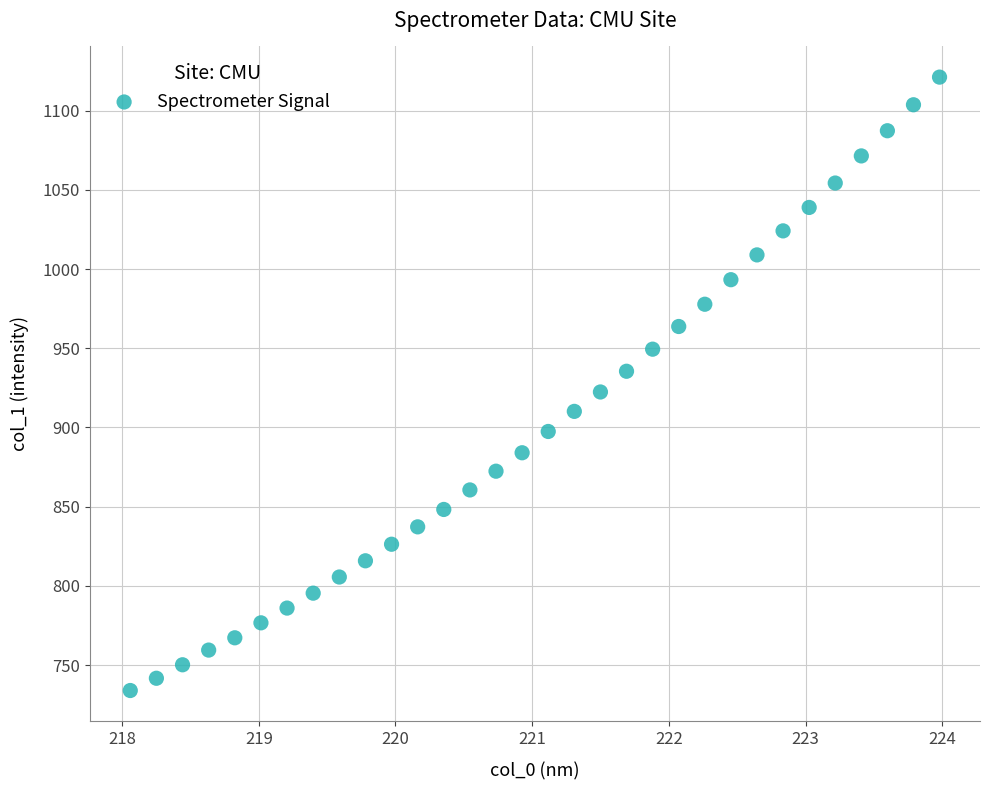

What is the range of Y values (max minus min)?

387.2